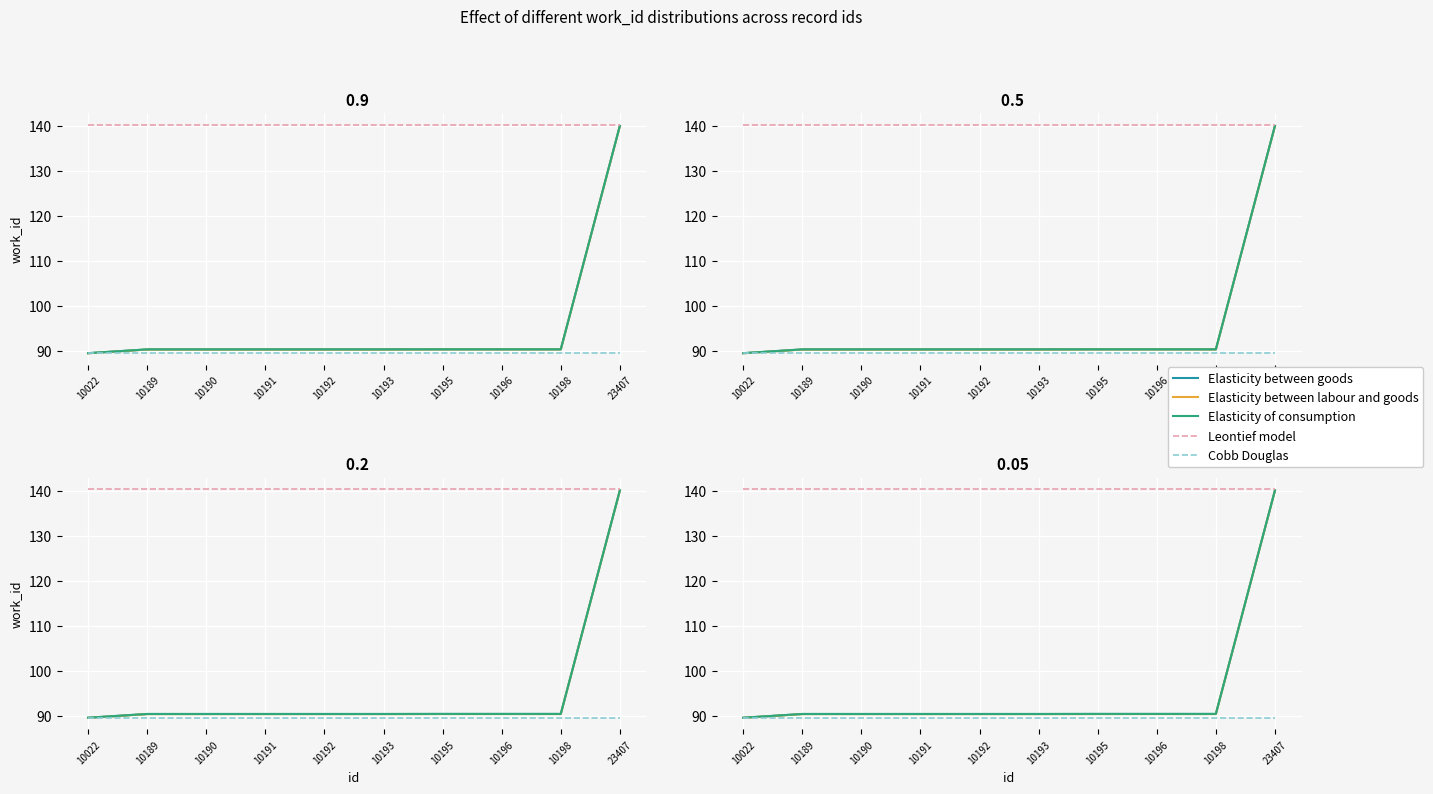

What is the sum of all Cobb Douglas values?

895.8